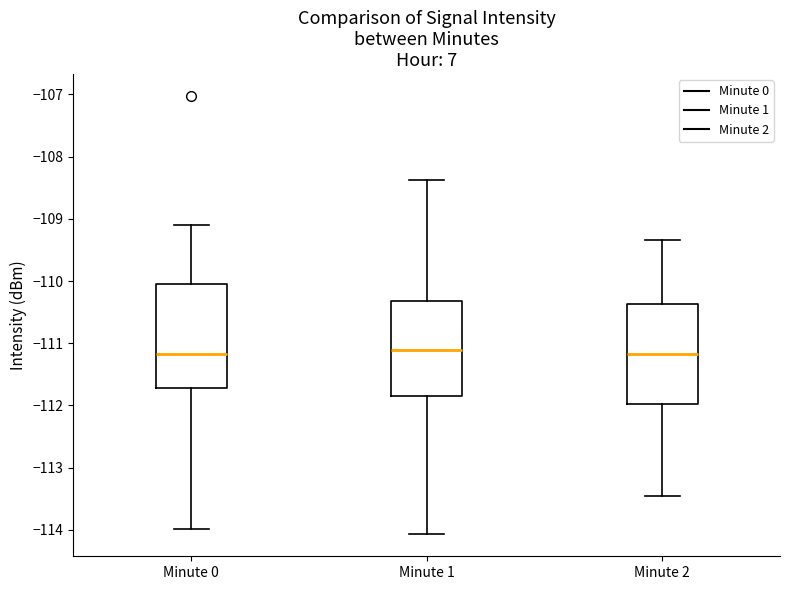

Reading left to right, read every box against the y-axis: the position of its median line, the range the box covers, and the ends of its whiskers. The values are not printed on the chart, so give them approximately, as read against the axis.

Minute 0: median -111.2, box -111.7 to -110.0, whiskers -114.0 to -109.1
Minute 1: median -111.1, box -111.9 to -110.3, whiskers -114.1 to -108.4
Minute 2: median -111.2, box -112.0 to -110.4, whiskers -113.4 to -109.3